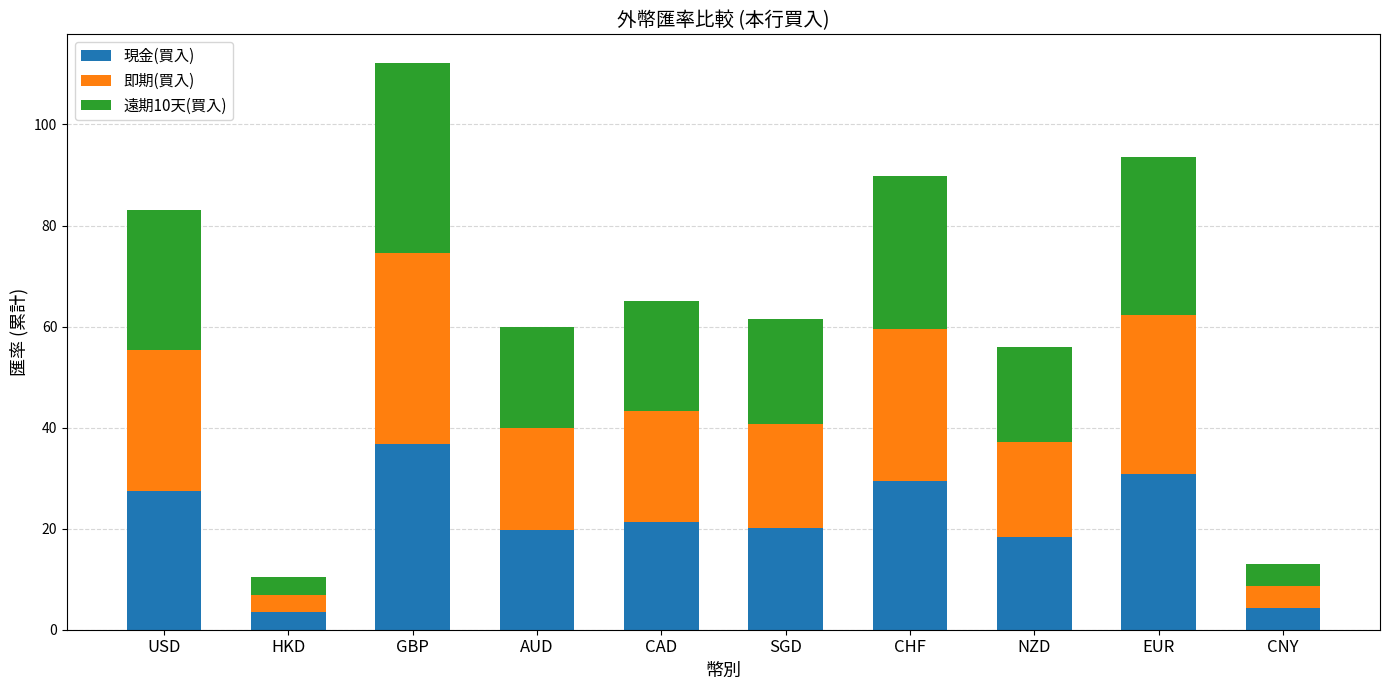

Are the bars grouped side by side (vs. stacked)?

No